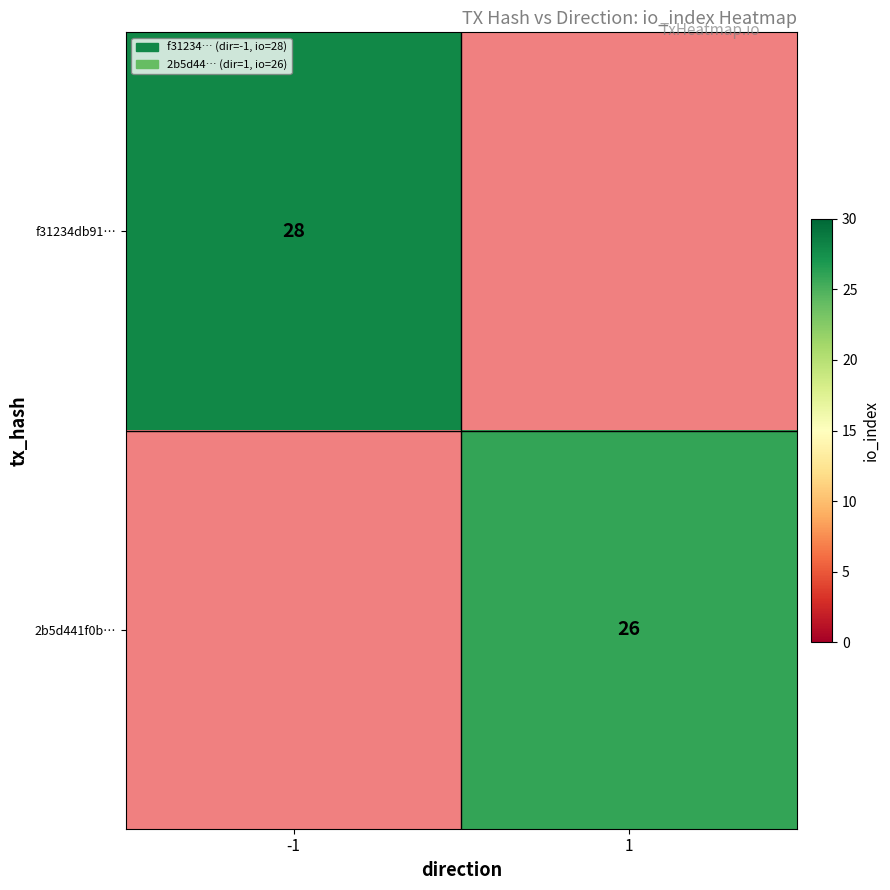

Is the value of 2b5d441f0b… at 1 greater than the value of f31234db91… at -1?

No